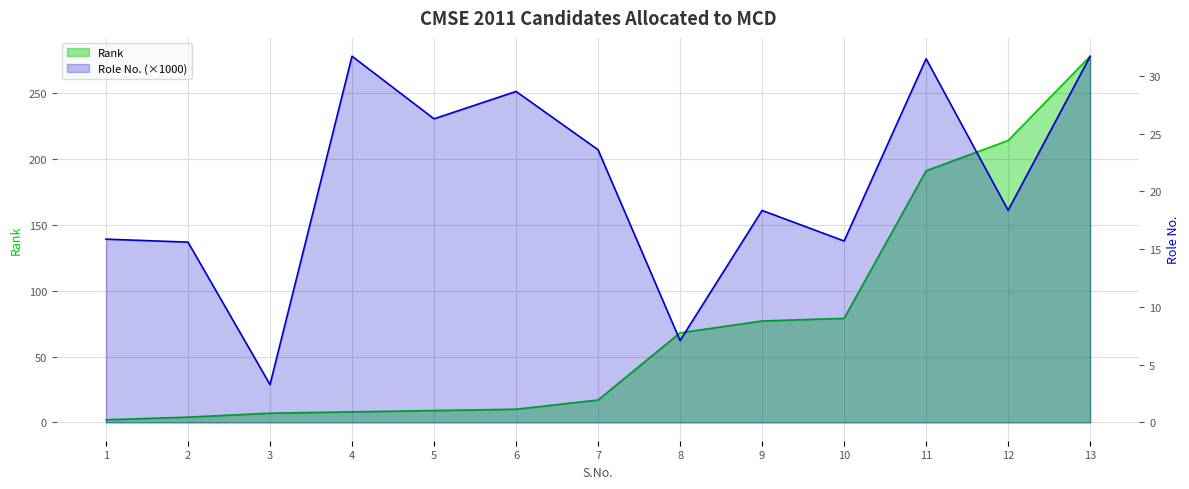

Where is the first local minimum for Role No.?

3